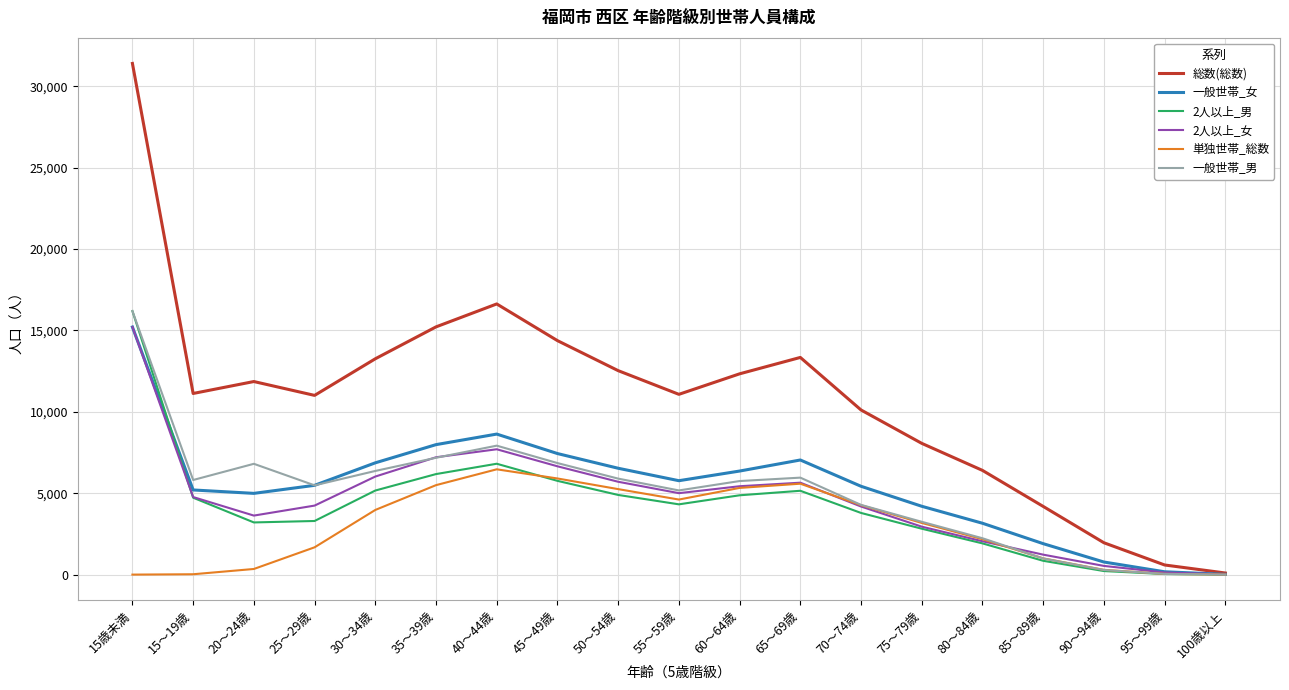

What is the total value across all series at 45～49歳?

46995